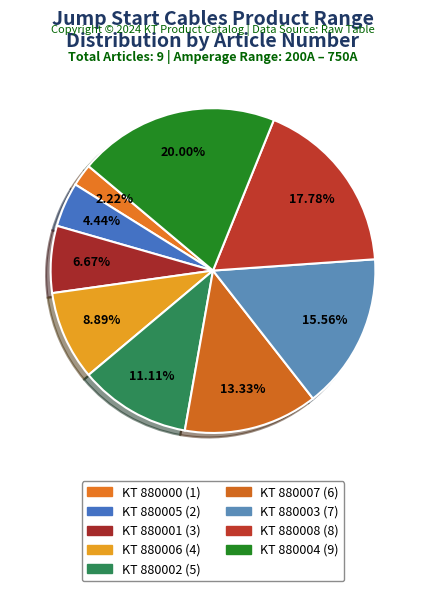

Does any single category account for the majority?

No